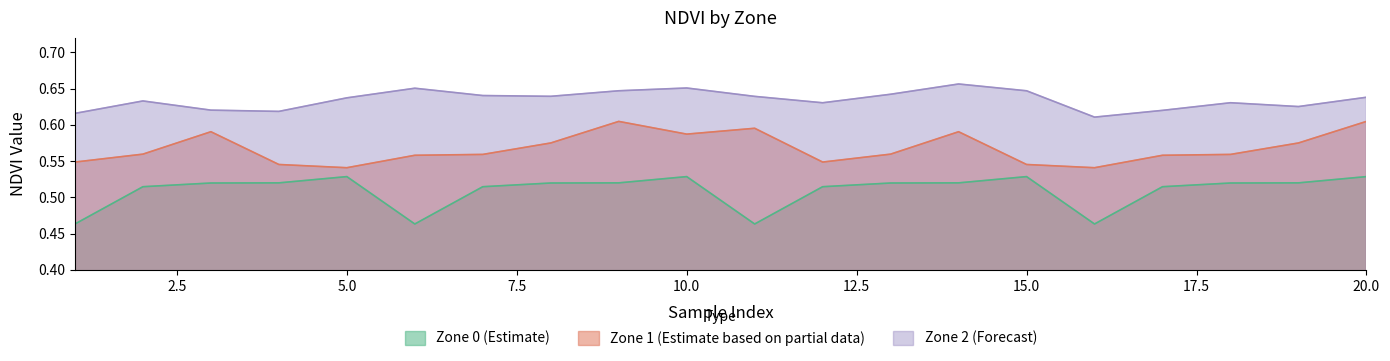

Reading left to right, list all the values displayed in this chart.

Zone 0 (Estimate): 0.5	0.5	0.5	0.5	0.5	0.5	0.5	0.5	0.5	0.5	0.5	0.5	0.5	0.5	0.5	0.5	0.5	0.5	0.5	0.5
Zone 1 (Estimate based on partial data): 0.5	0.6	0.6	0.5	0.5	0.6	0.6	0.6	0.6	0.6	0.6	0.5	0.6	0.6	0.5	0.5	0.6	0.6	0.6	0.6
Zone 2 (Forecast): 0.6	0.6	0.6	0.6	0.6	0.7	0.6	0.6	0.6	0.7	0.6	0.6	0.6	0.7	0.6	0.6	0.6	0.6	0.6	0.6